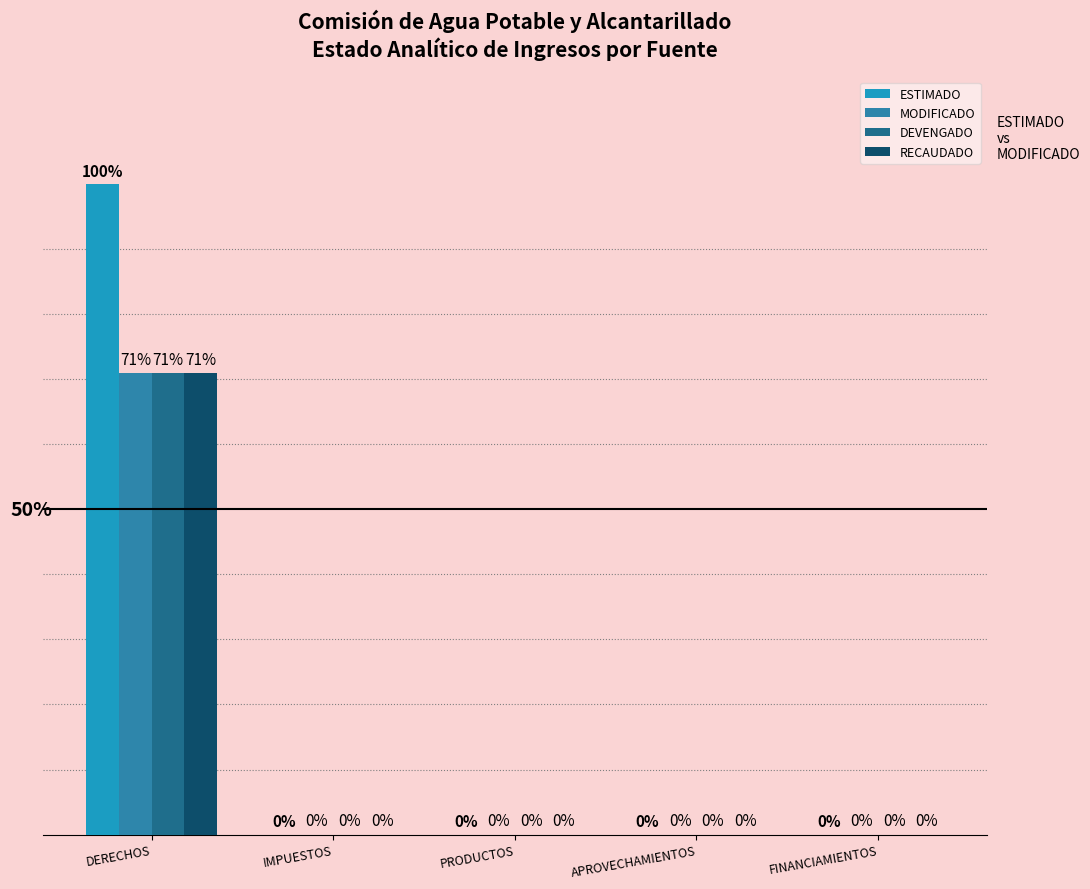

True or false: DEVENGADO has a value of 266819.8 at DERECHOS.

False